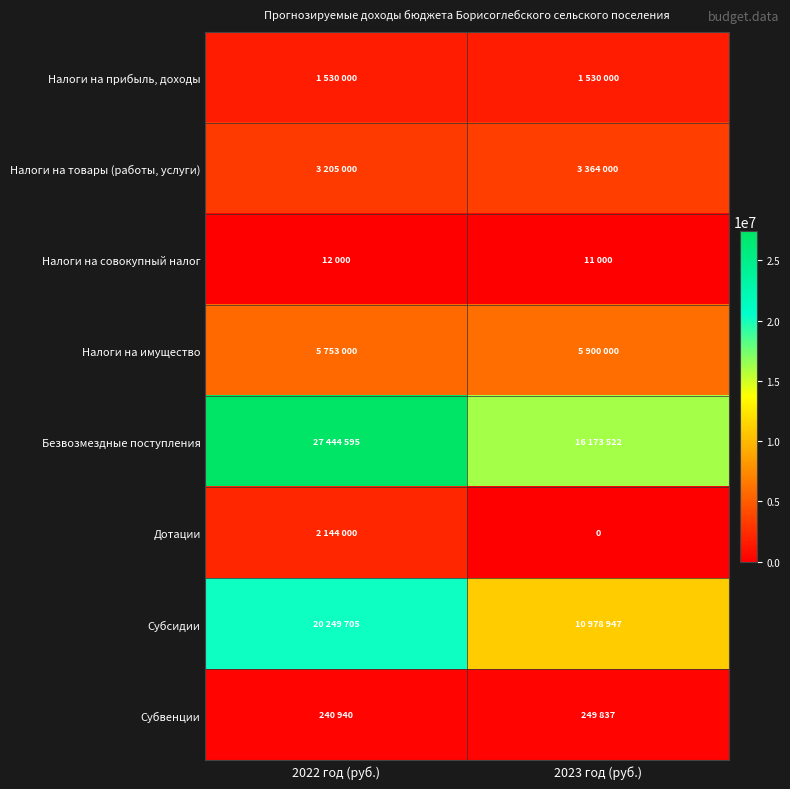

What is the average value of the Налоги на прибыль, доходы series?

1530000